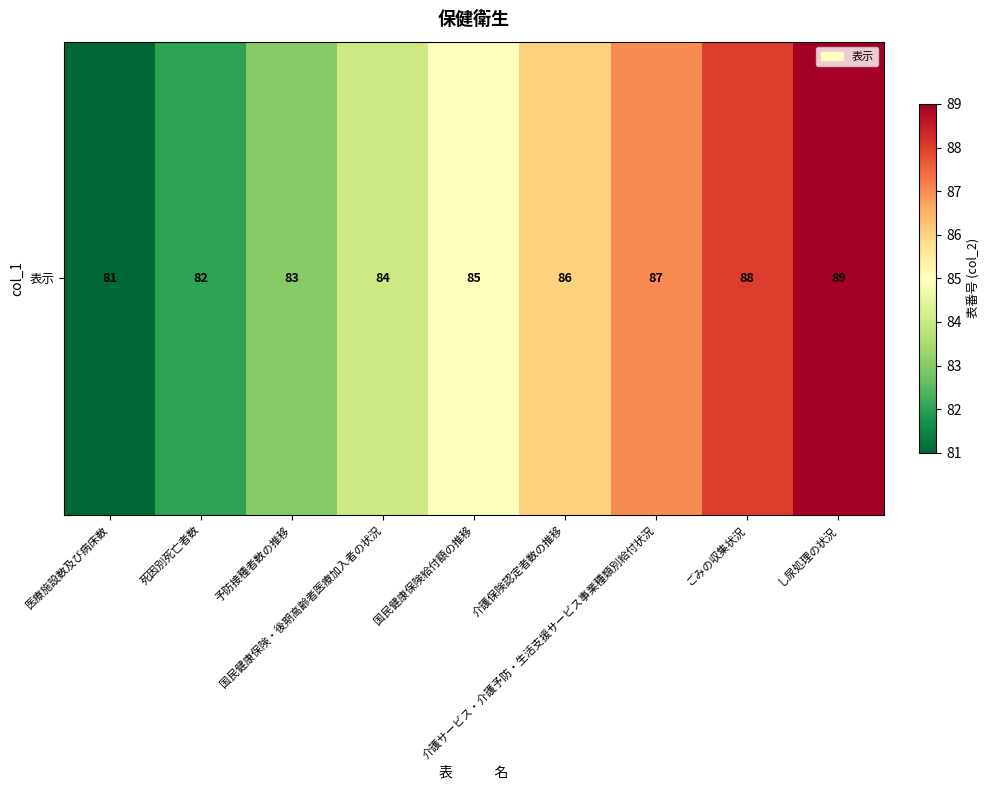

The value at 国民健康保険・後期高齢者医療加入者の状況 is 84. True or false?

True